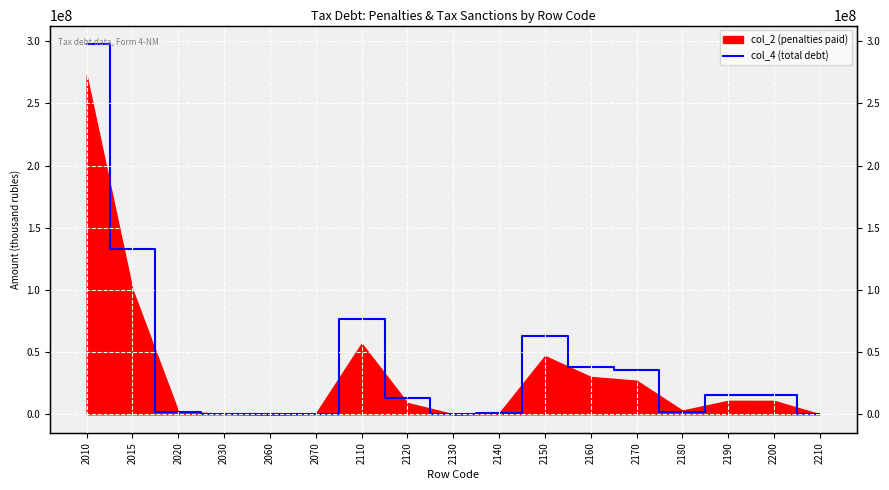

What is the maximum value shown in the chart?

297708109